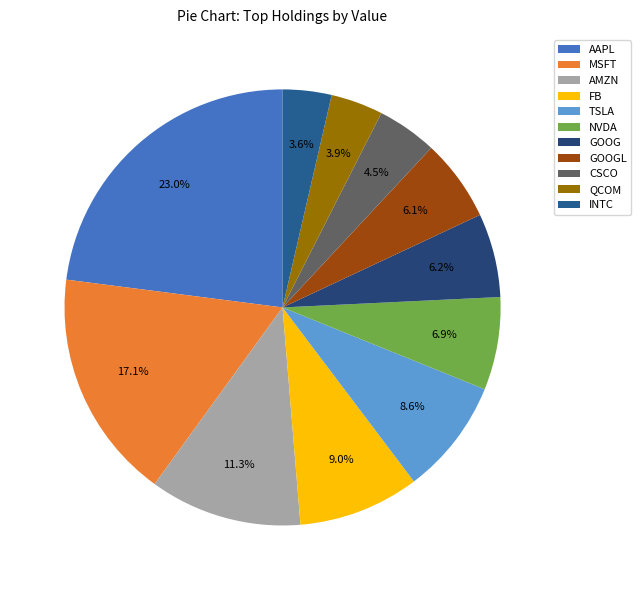

Rank the categories by value from highest to lowest.

AAPL, MSFT, AMZN, FB, TSLA, NVDA, GOOG, GOOGL, CSCO, QCOM, INTC